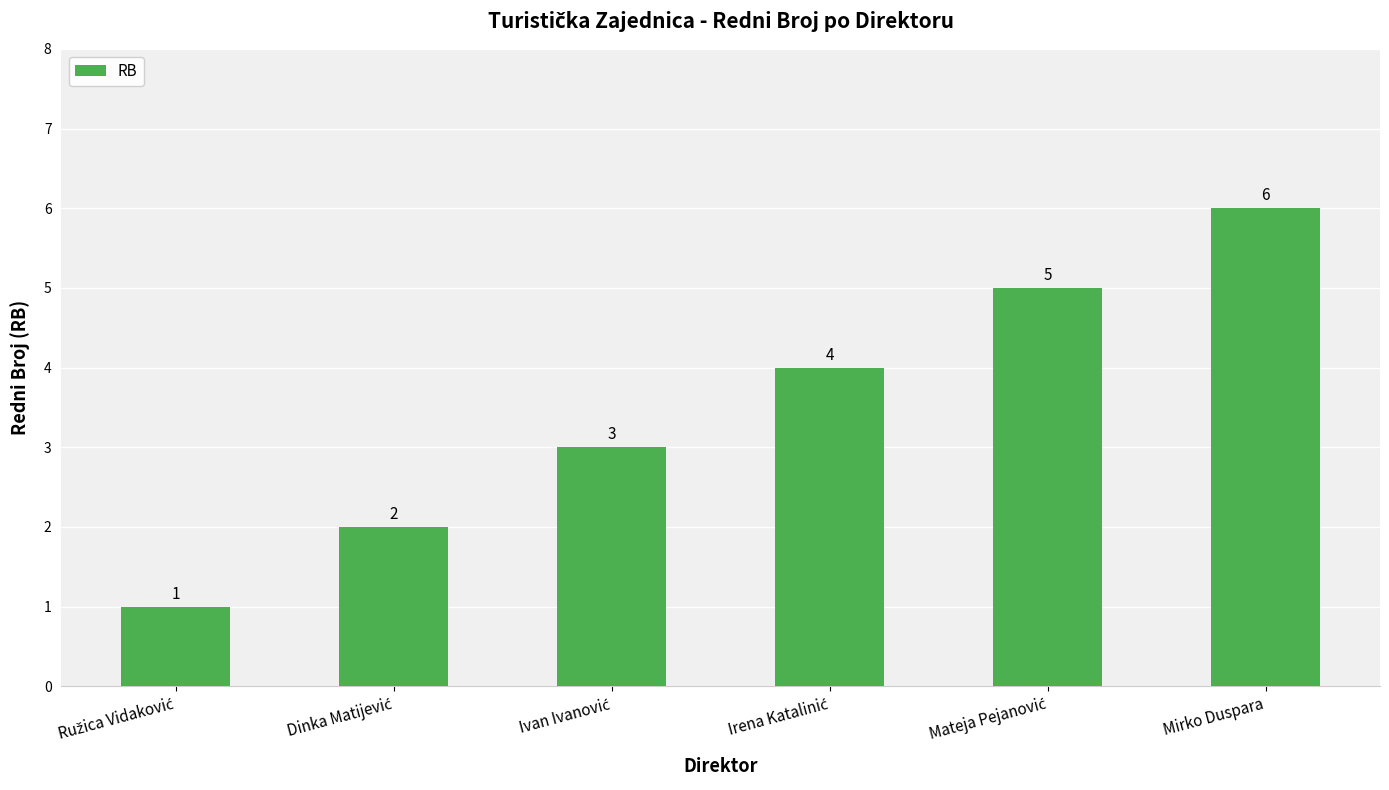

What is the difference between the maximum and minimum values?

5